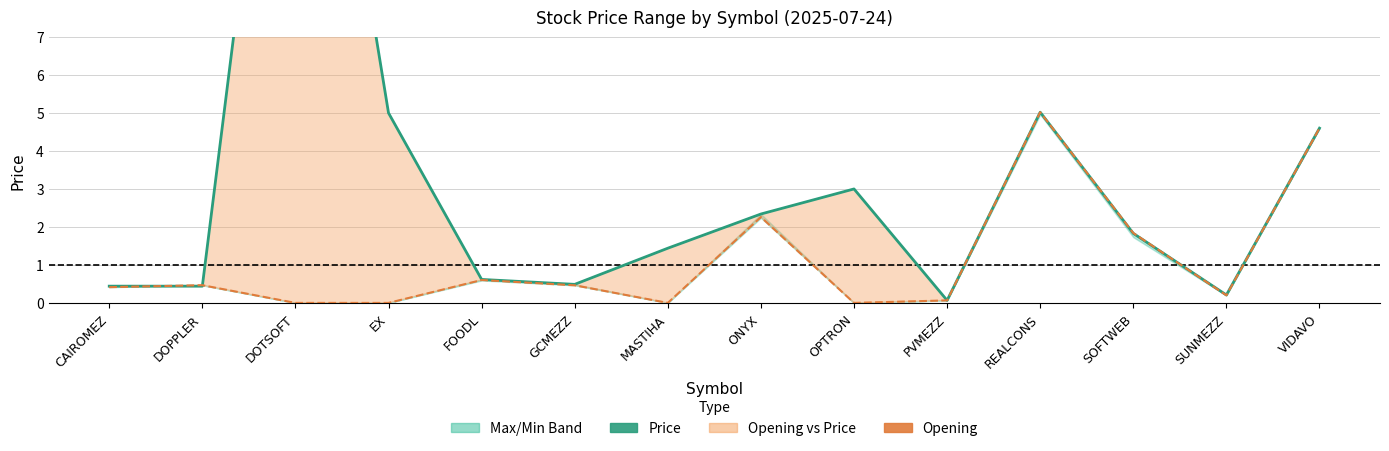

Is the value of Price at DOPPLER greater than the value of Opening at OPTRON?

Yes